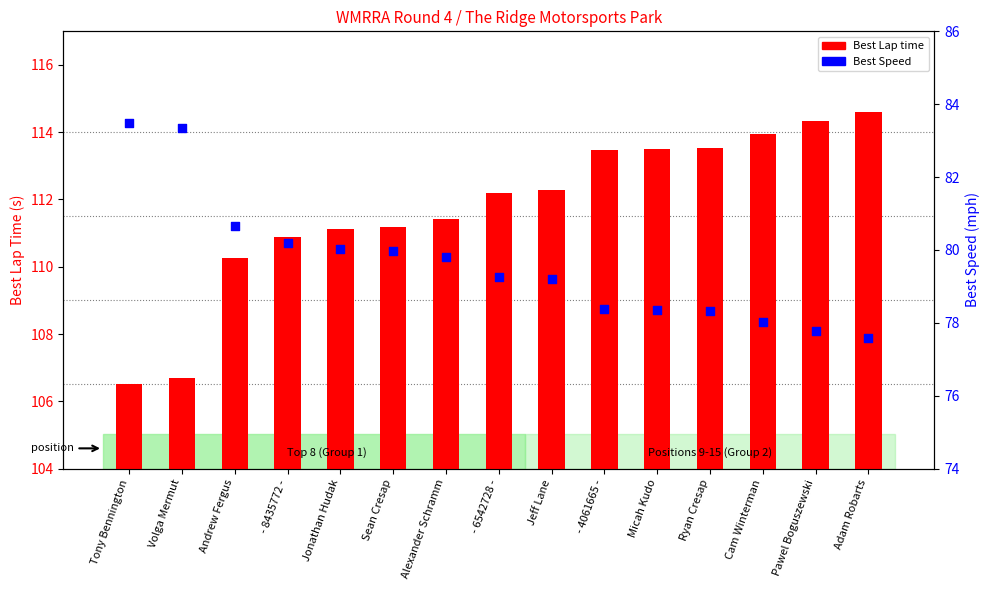

What are all the series names shown in the legend?

Best Lap time, Best Speed